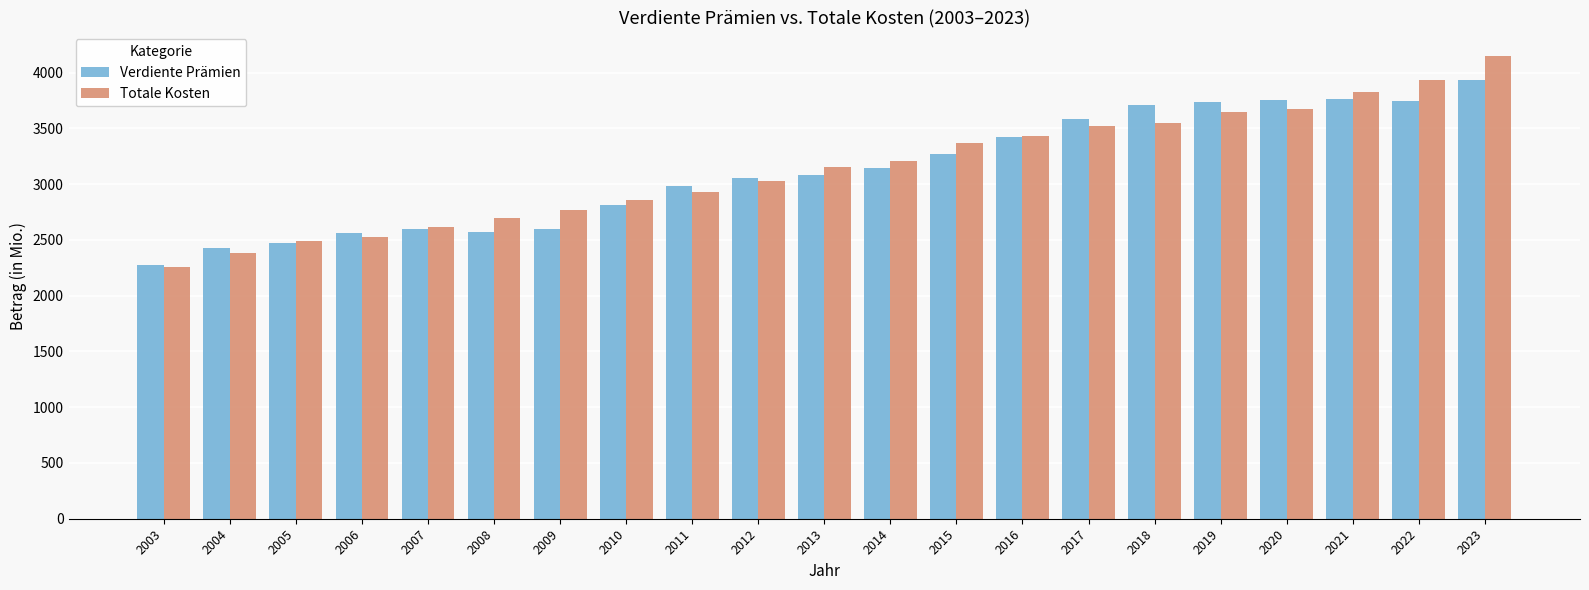

What is the total value across all series at 2007?

5216.6